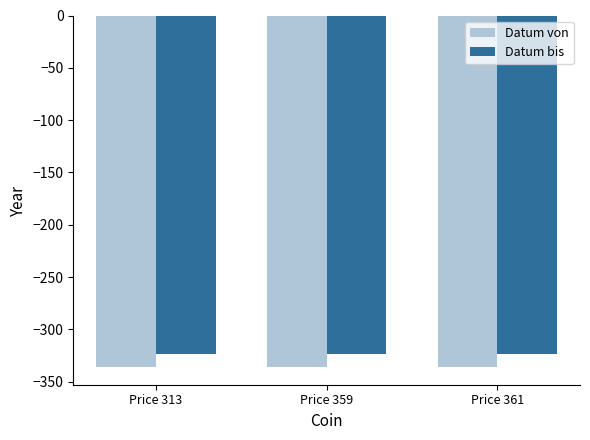

Is the value of Datum von at Price 313 greater than the value of Datum bis at Price 359?

No